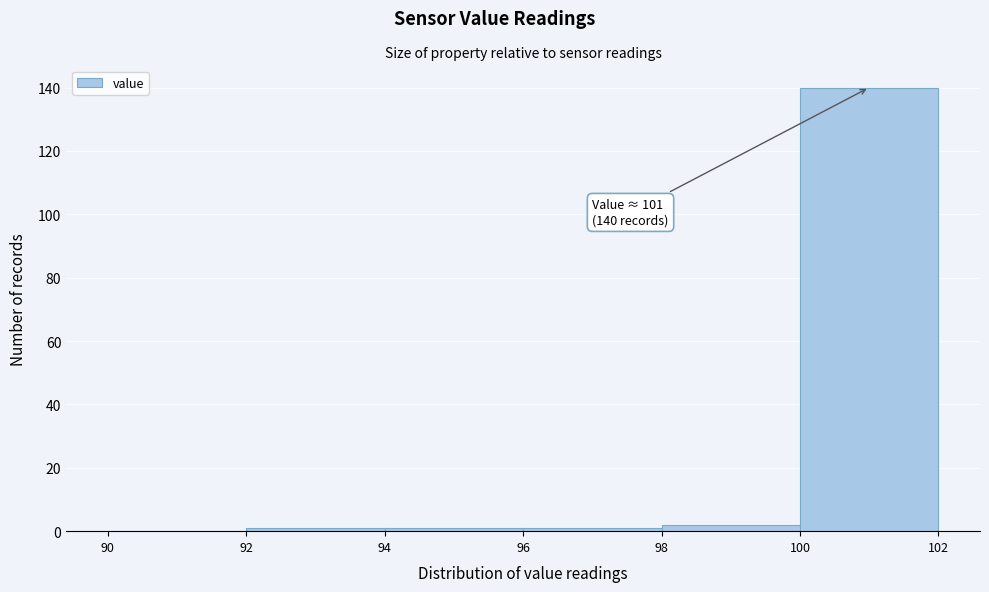

Which range on the x-axis has the tallest bar?

100 to 102